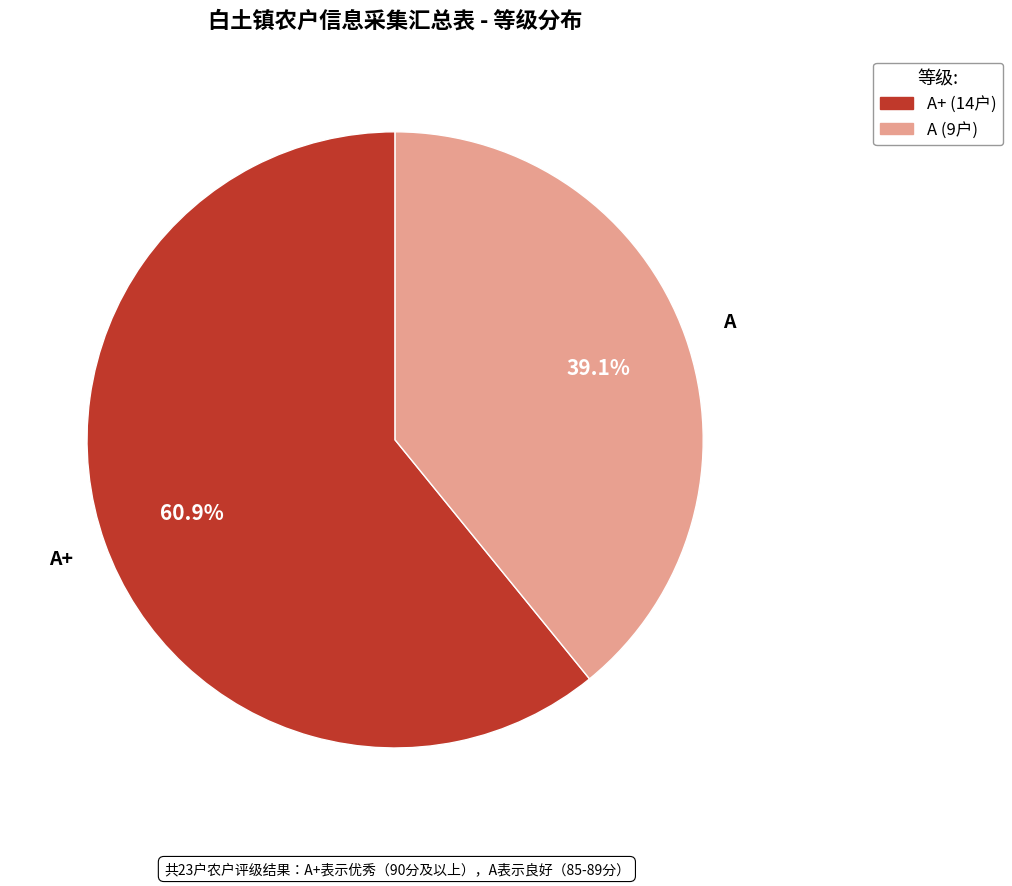

How many slices are in this pie chart?

2